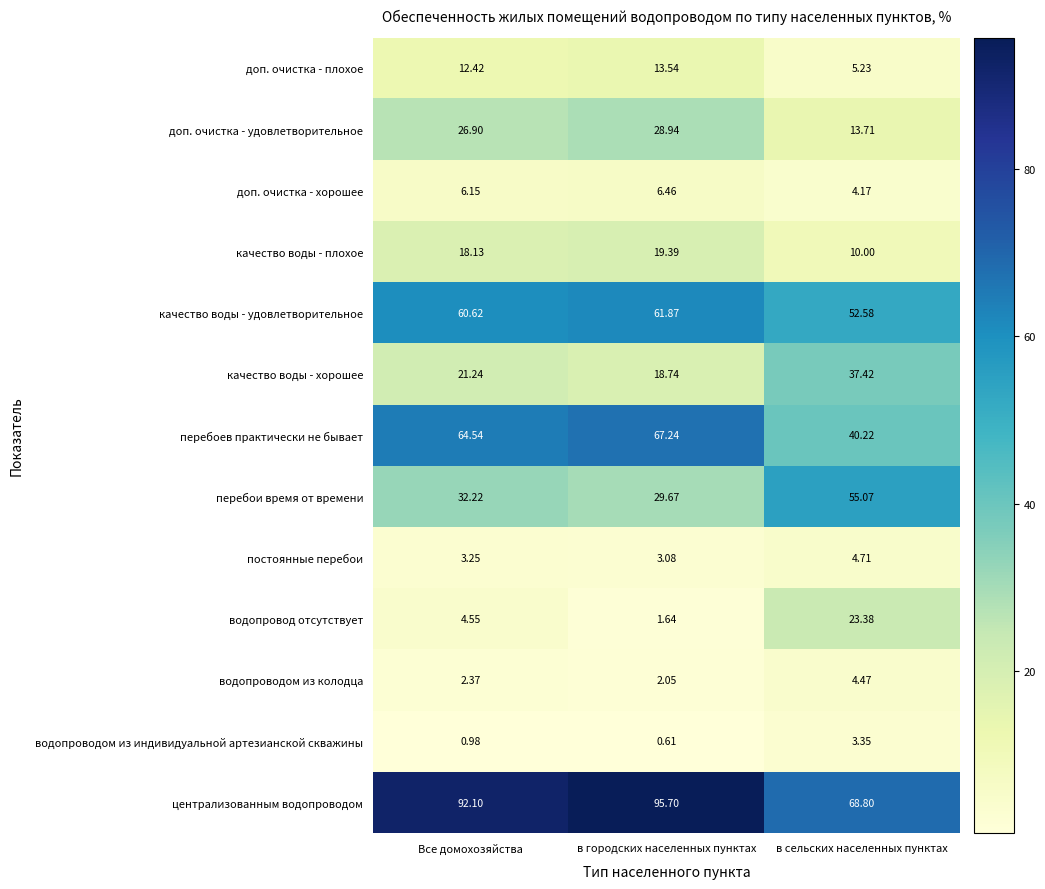

What is the spread (max minus min) of values at Все домохозяйства?

91.1